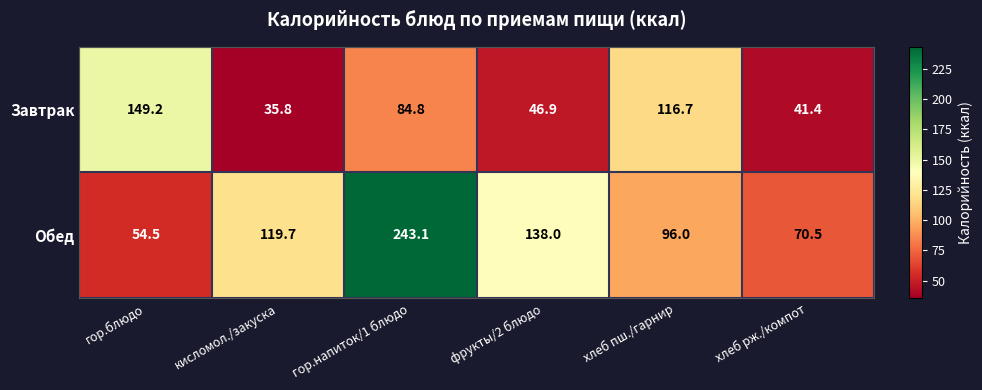

Which series has the largest total across all categories?

Обед